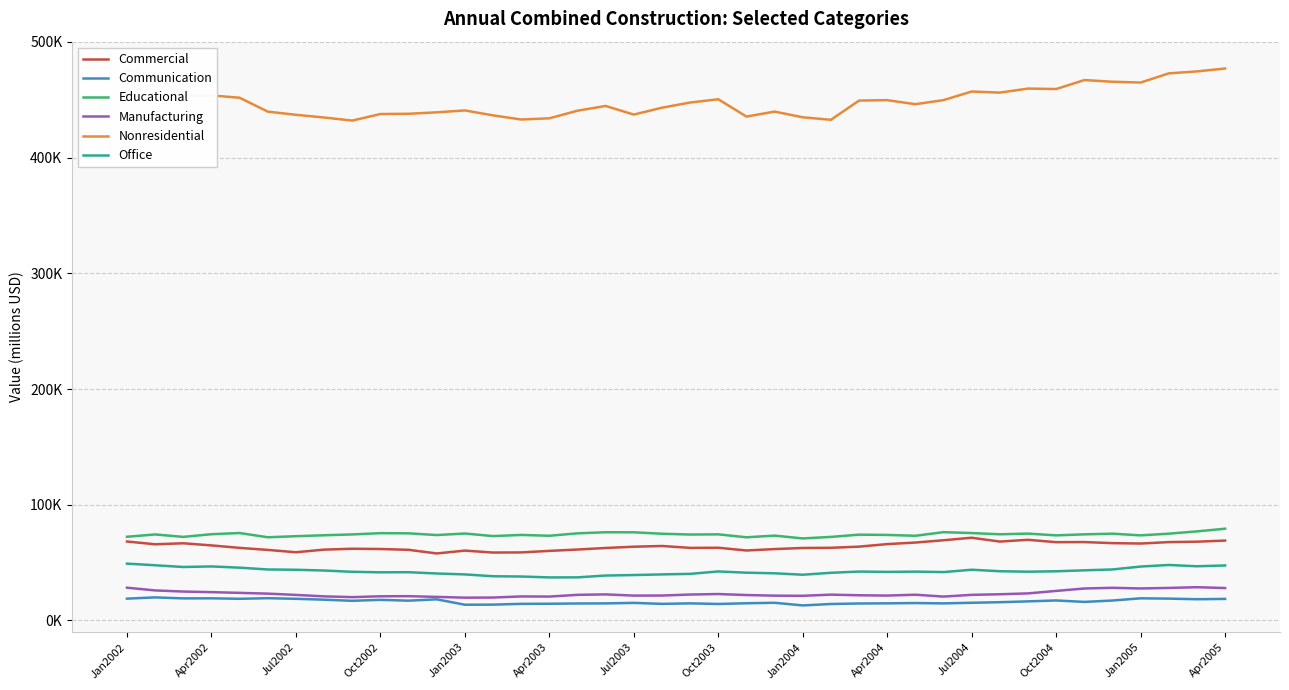

Does the chart have visible grid lines?

Yes